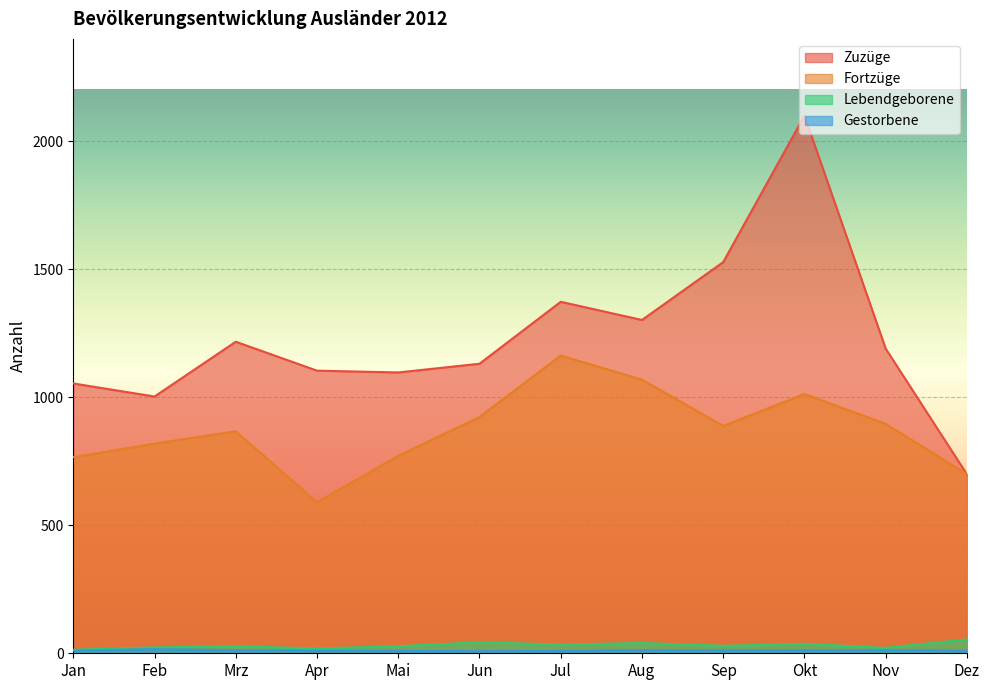

Rank the series at Jul from highest to lowest value.

Zuzüge, Fortzüge, Lebendgeborene, Gestorbene